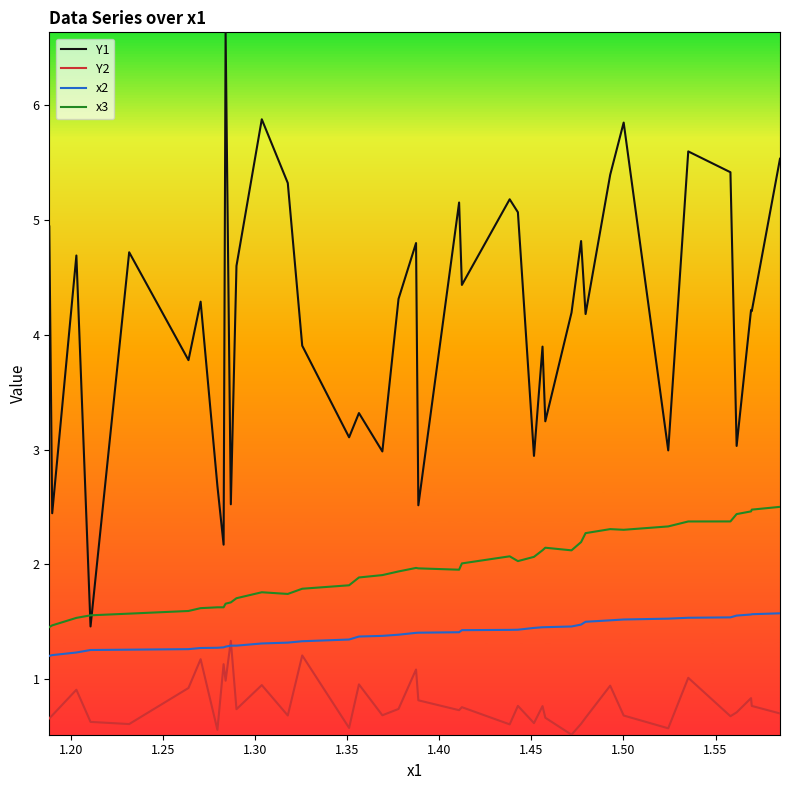

What is the maximum value for Y1?

6.6